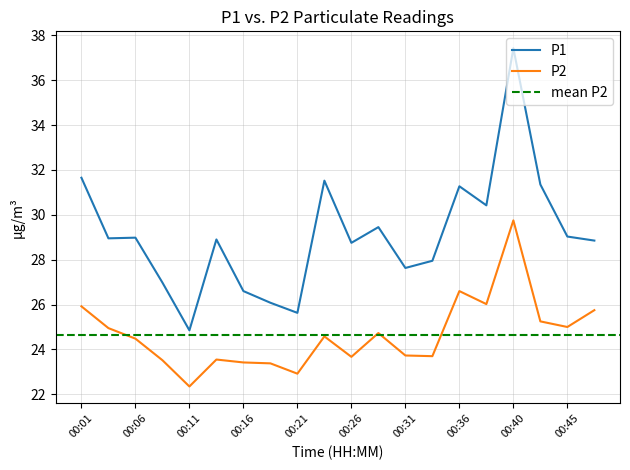

Reading left to right, list all the values displayed in this chart.

P1: 00:01=31.6	00:03=28.9	00:06=29.0	00:08=27.0	00:11=24.9	00:13=28.9	00:16=26.6	00:18=26.1	00:21=25.6	00:23=31.5	00:26=28.8	00:28=29.4	00:31=27.6	00:33=27.9	00:36=31.3	00:38=30.4	00:40=37.4	00:43=31.4	00:45=29.0	00:48=28.9
P2: 00:01=25.9	00:03=24.9	00:06=24.5	00:08=23.5	00:11=22.4	00:13=23.6	00:16=23.4	00:18=23.4	00:21=22.9	00:23=24.6	00:26=23.7	00:28=24.7	00:31=23.7	00:33=23.7	00:36=26.6	00:38=26.0	00:40=29.8	00:43=25.2	00:45=25.0	00:48=25.8